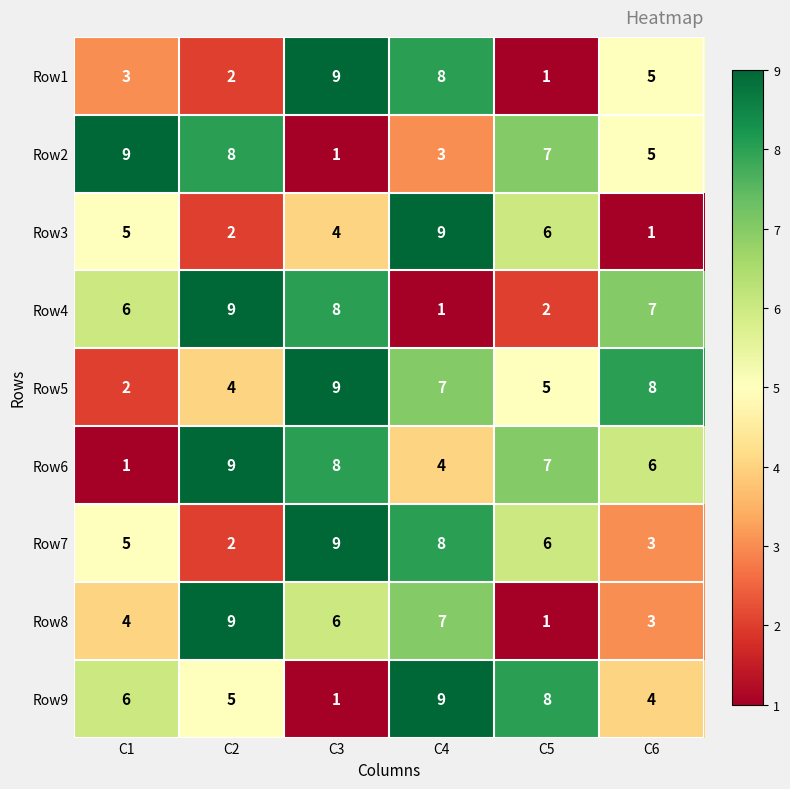

What is the spread (max minus min) of values at C3?

8